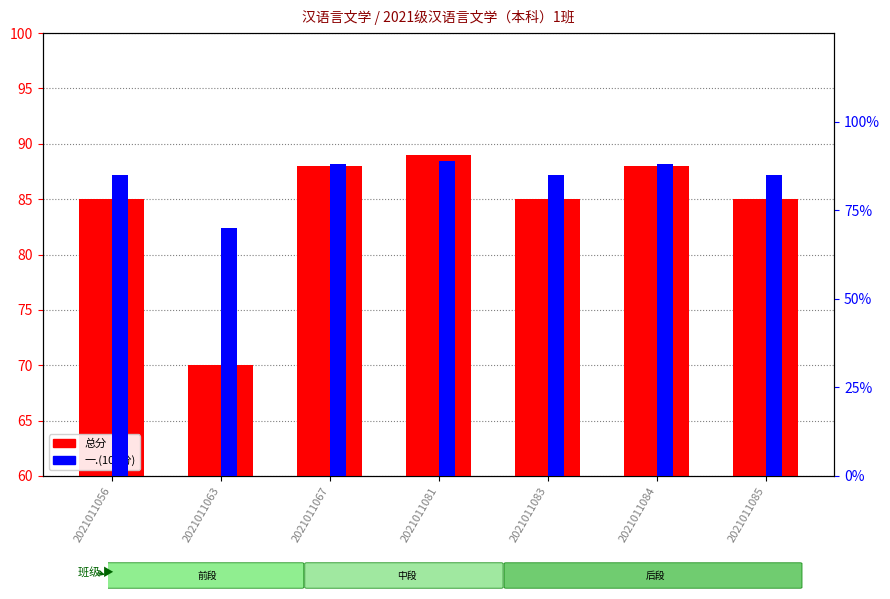

At which label is 总分 closest to 79?

2021011056